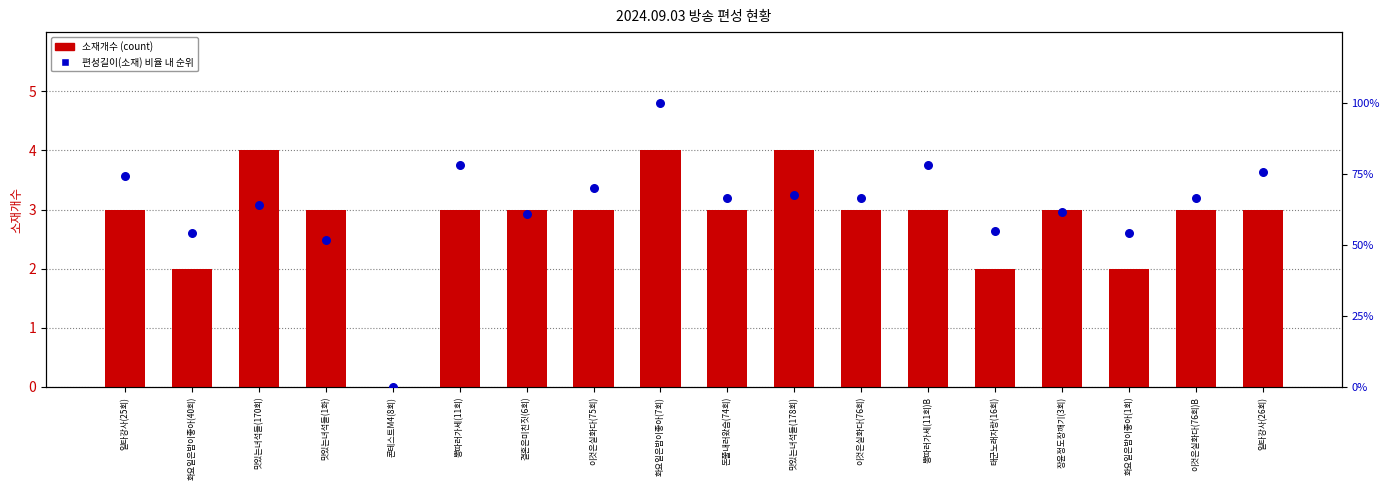

Is the value of 편성길이(소재) 비율 (%) at 태군노래자랑(16회) greater than the value of 소재개수 (count) at 뽕따러가세(11회)B?

Yes